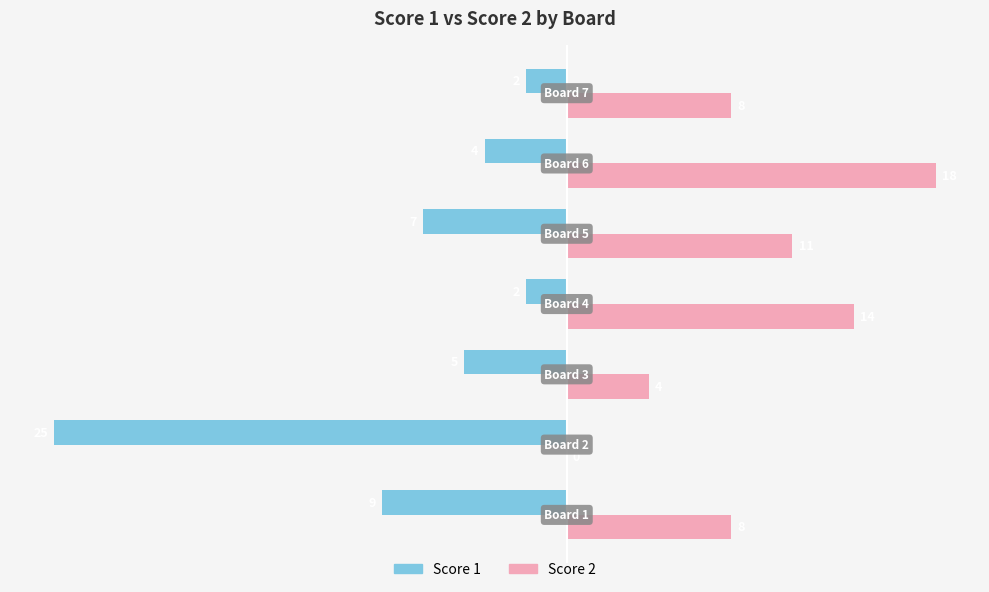

What is the greatest value displayed?

18